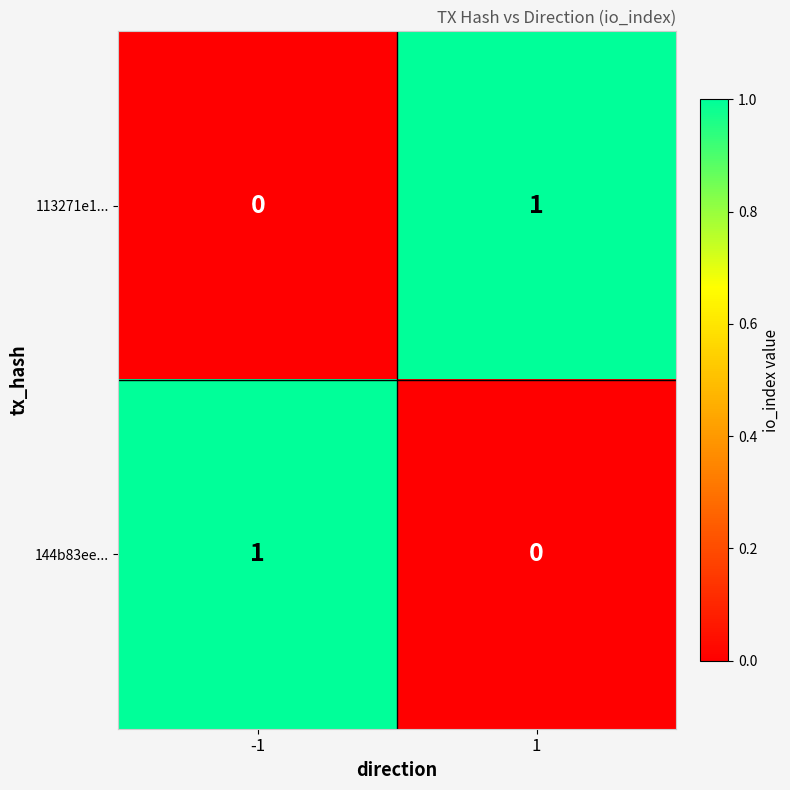

What is the maximum value shown in the chart?

1